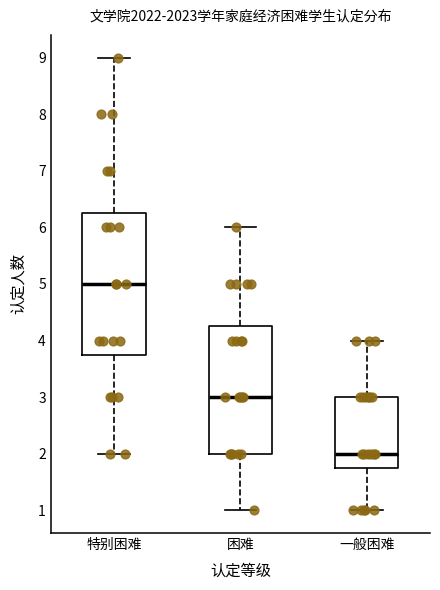

Reading left to right, read every box against the y-axis: the position of its median line, the range the box covers, and the ends of its whiskers. The values are not printed on the chart, so give them approximately, as read against the axis.

特别困难: median 5.0, box 3.8 to 6.3, whiskers 2.0 to 9.0
困难: median 3.0, box 2.0 to 4.3, whiskers 1.0 to 6.0
一般困难: median 2.0, box 1.8 to 3.0, whiskers 1.0 to 4.0